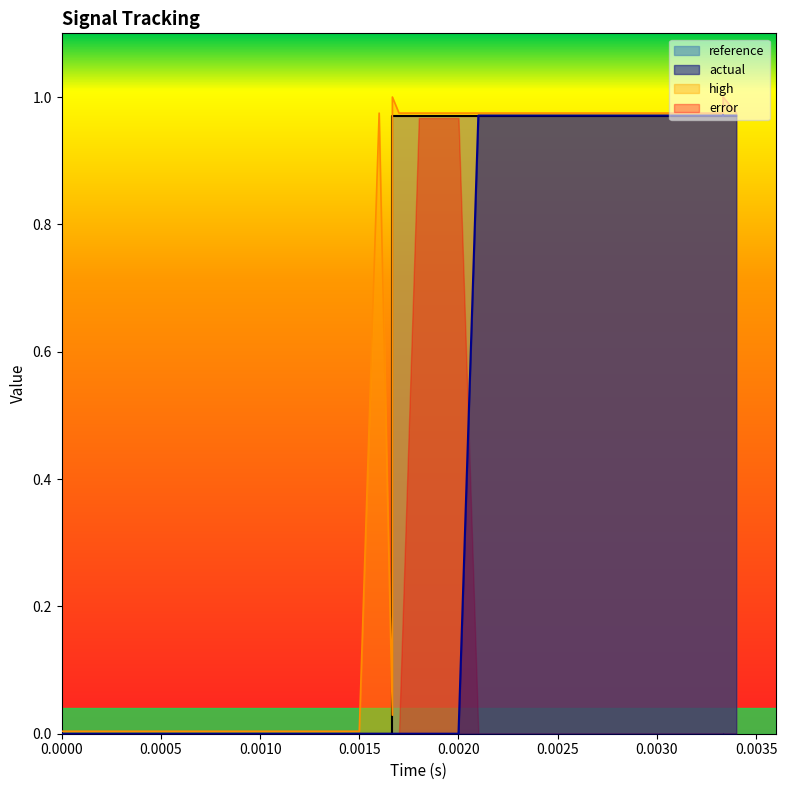

True or false: reference and high cross at least once.

False